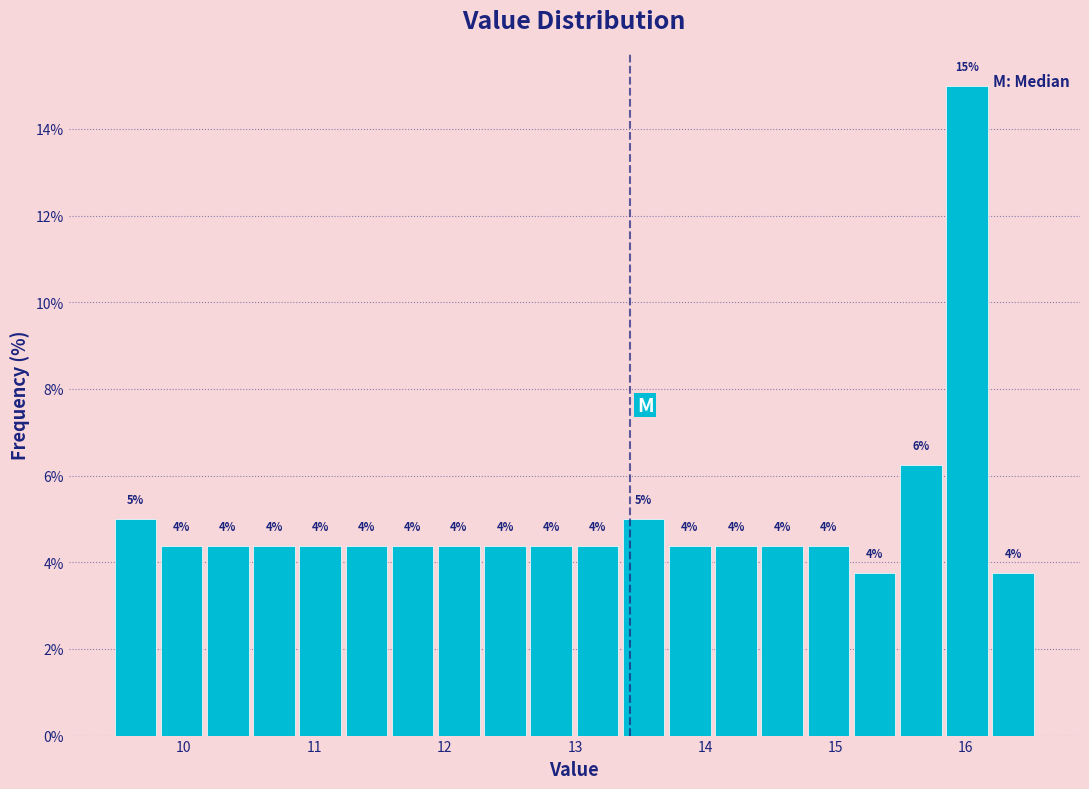

Around what value on the x-axis is the tallest bar? Give the approximate position of its centre, as read against the axis.

16.0